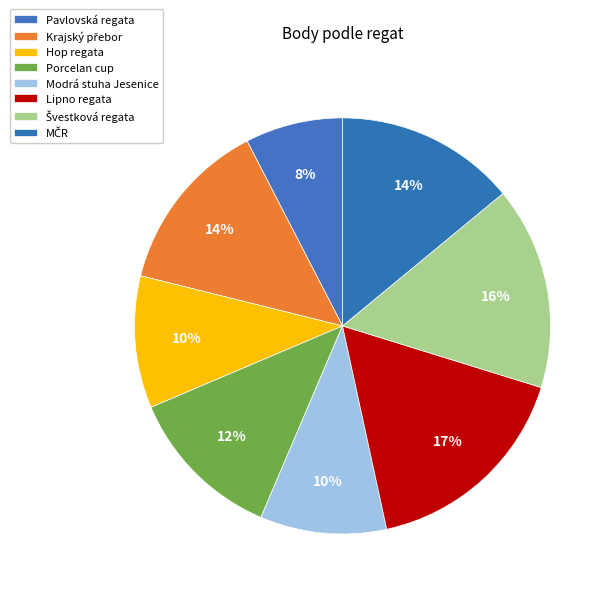

Does any single category account for the majority?

No